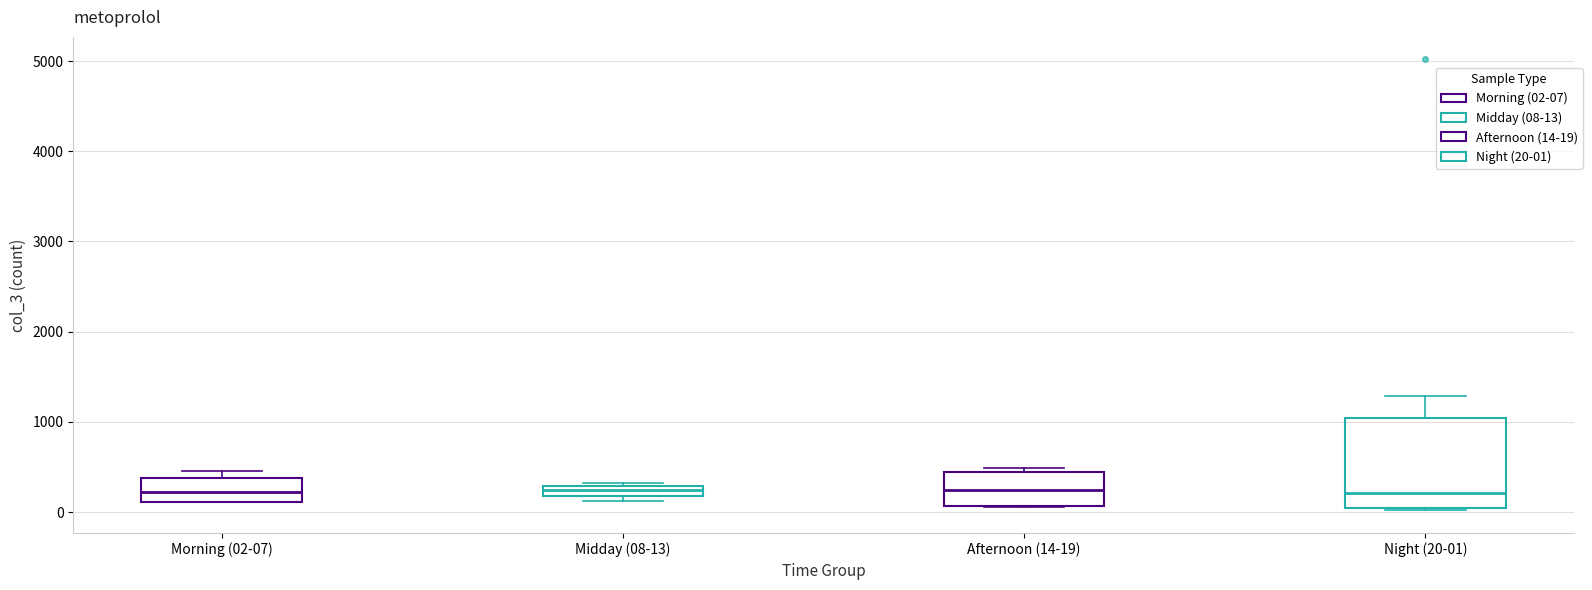

Where is the lower edge of the box for Midday (08-13) on the y-axis? The values are not printed on the chart, so give them approximately, as read against the axis.

200